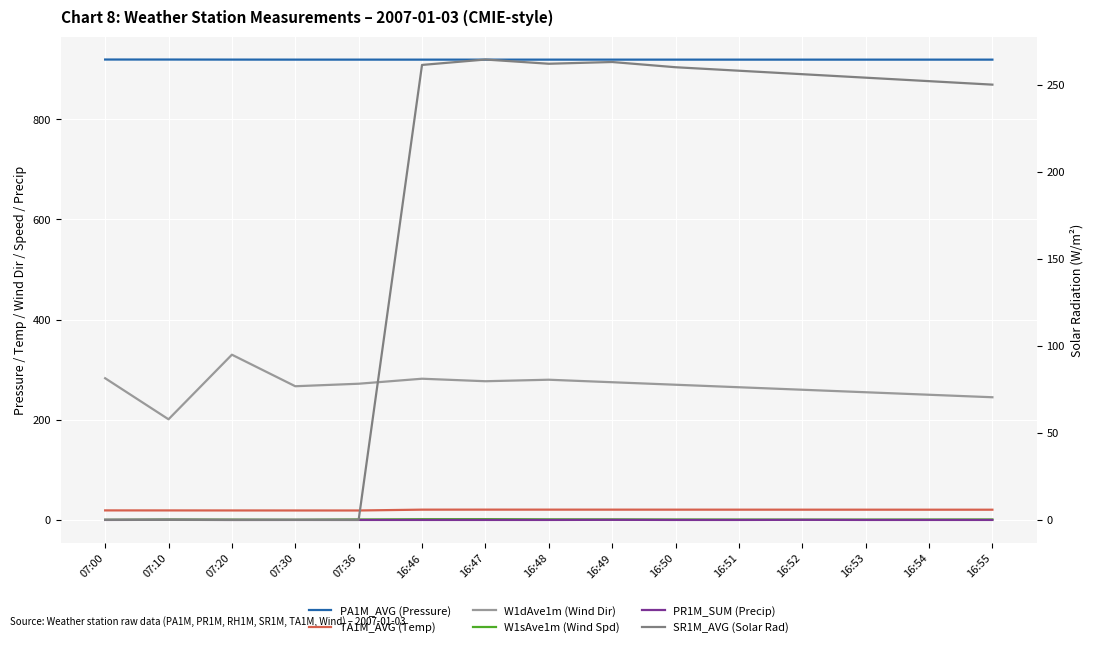

How many interior local peaks does the PR1M_SUM (Precip) series have?

3